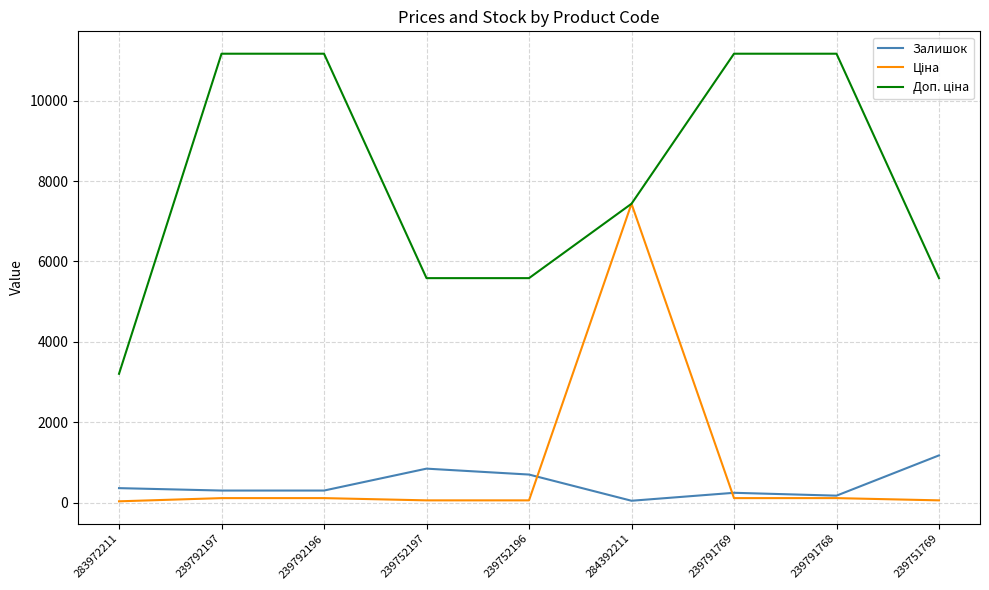

At which label does Залишок reach its peak?

239751769